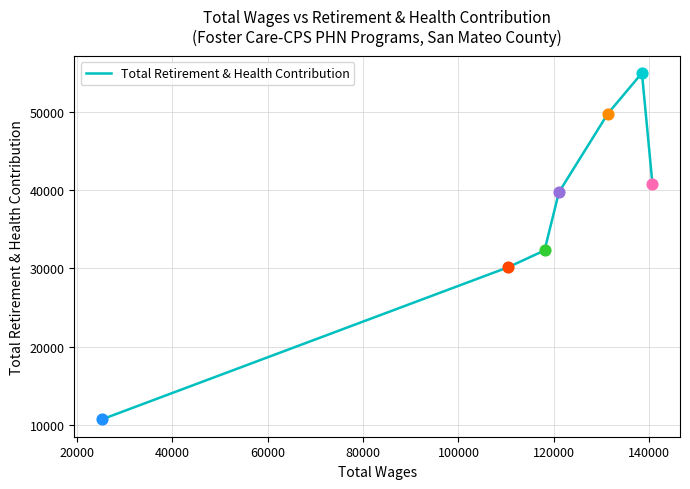

Approximately how many times larger is the value at 80000 compared to 20000?

0.6